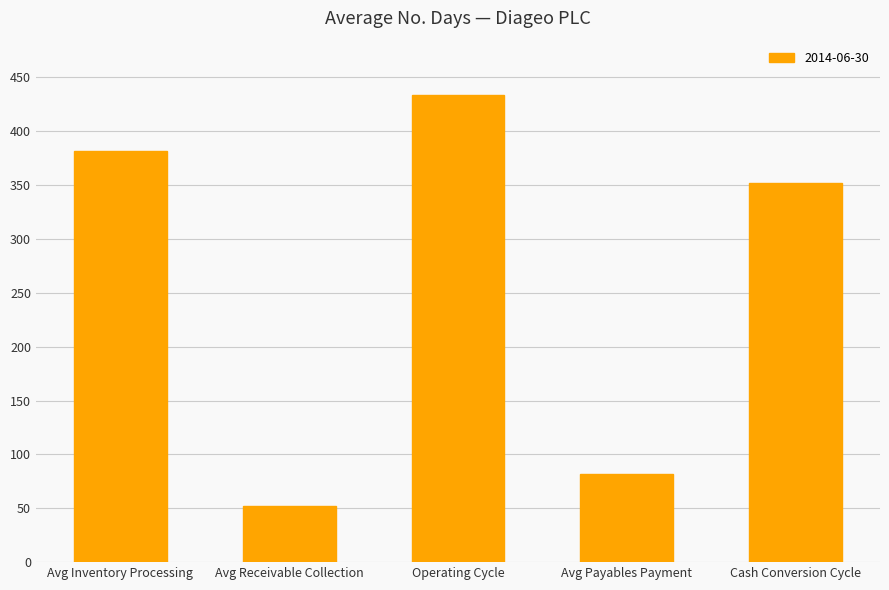

Rank the categories by value from lowest to highest.

Avg Receivable Collection, Avg Payables Payment, Cash Conversion Cycle, Avg Inventory Processing, Operating Cycle